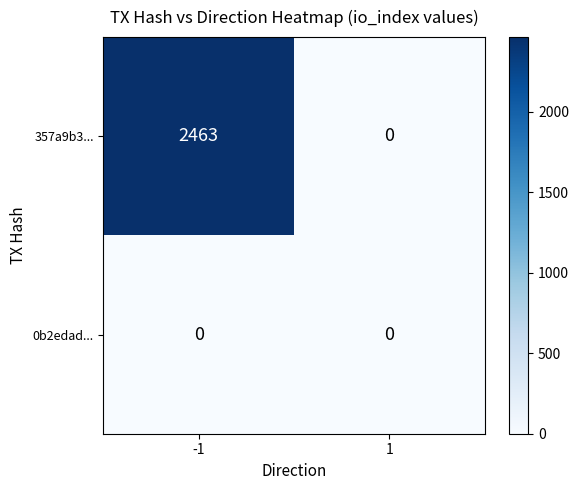

What is the difference between the highest and lowest values at -1?

2463